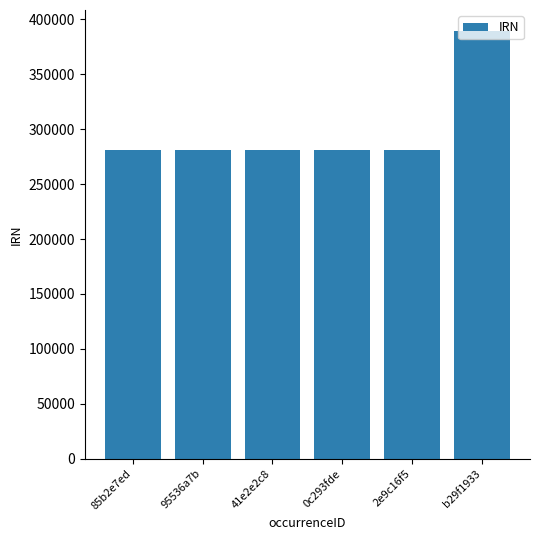

How many bars are there in total?

6